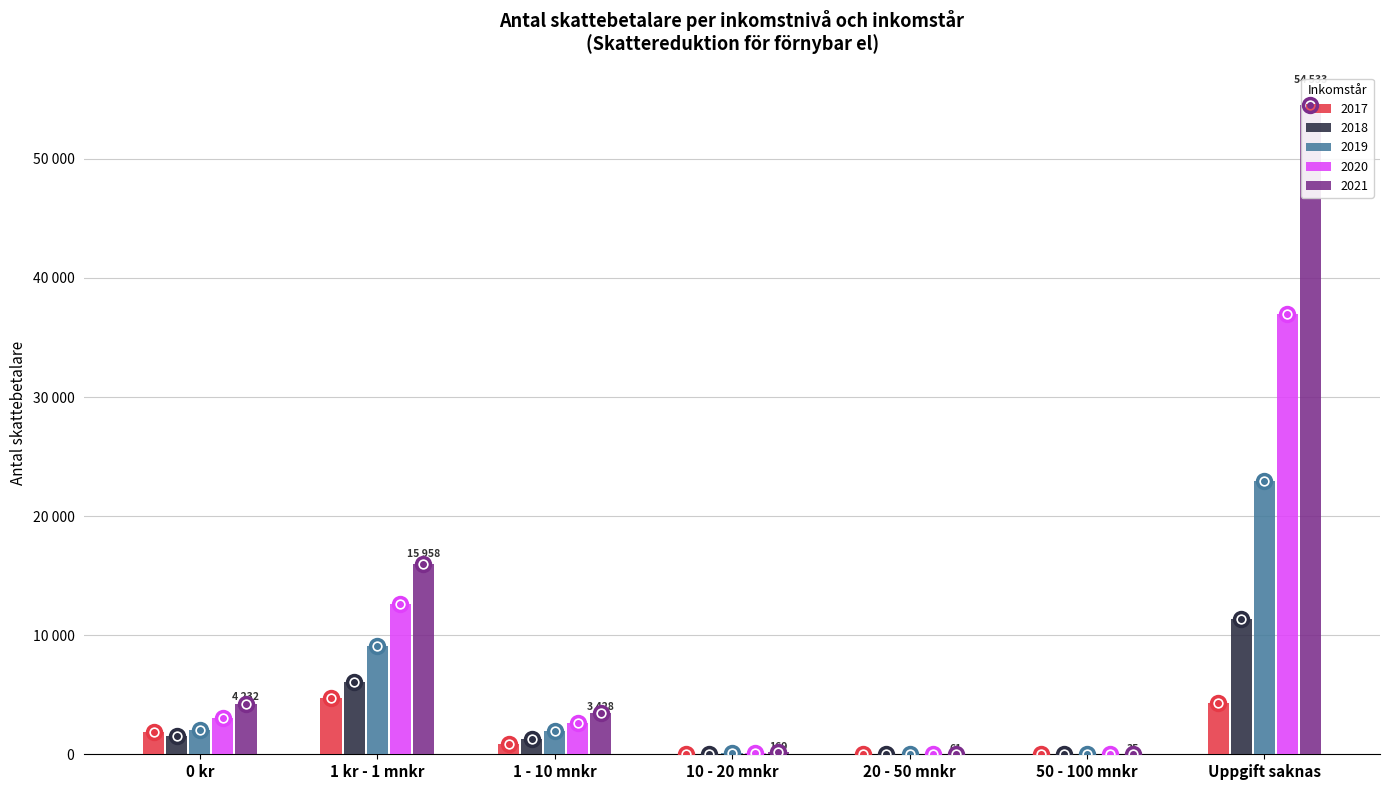

Count the number of data series in this chart.

5